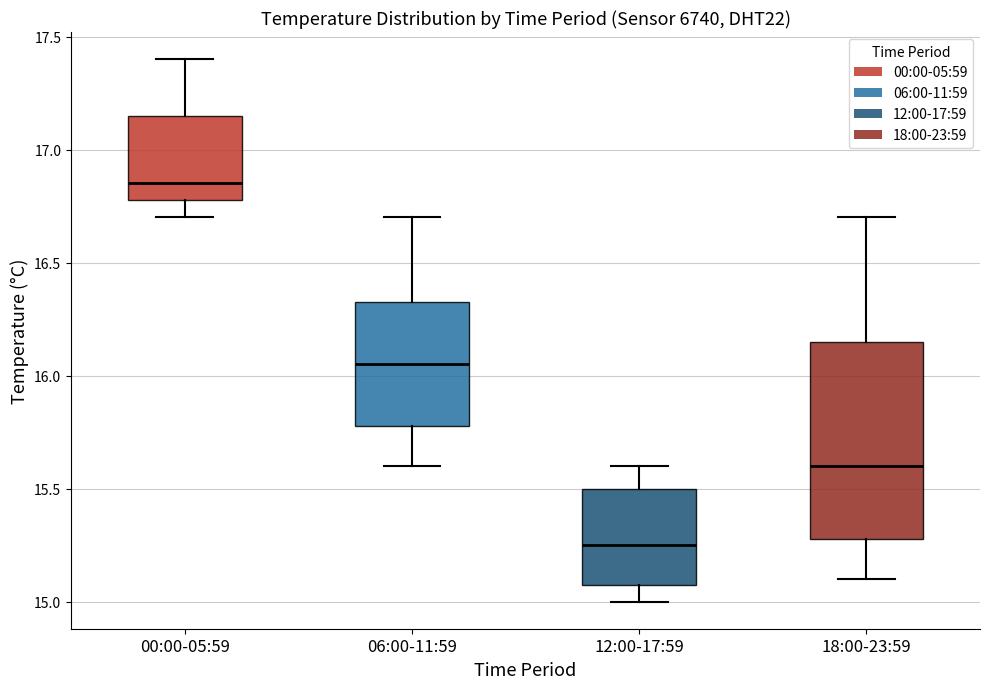

Reading left to right, transcribe this box plot: for each box, give where its median line is, the range the box spans, and where its two whiskers end, as read against the y-axis. The values are not printed on the chart, so give them approximately, as read against the axis.

00:00-05:59: median 16.85, box 16.80 to 17.15, whiskers 16.70 to 17.40
06:00-11:59: median 16.05, box 15.80 to 16.35, whiskers 15.60 to 16.70
12:00-17:59: median 15.25, box 15.10 to 15.50, whiskers 15.00 to 15.60
18:00-23:59: median 15.60, box 15.30 to 16.15, whiskers 15.10 to 16.70